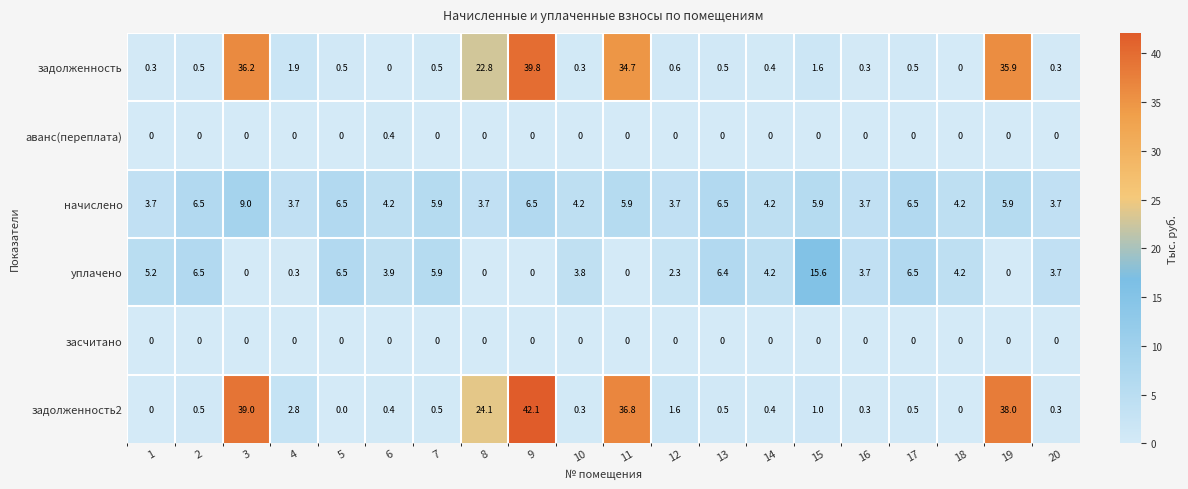

Count the number of categories in the chart.

20